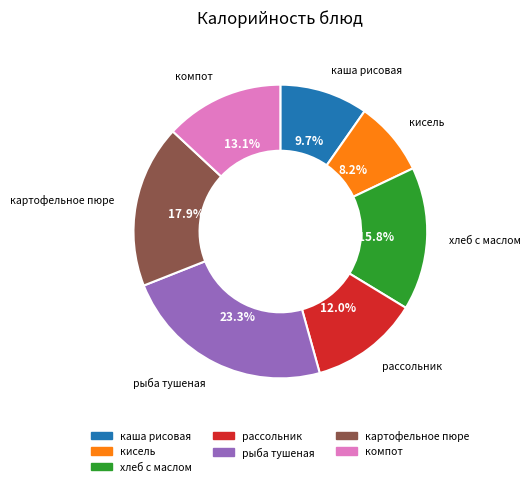

What percentage do хлеб с маслом and рассольник together represent?

27.8%